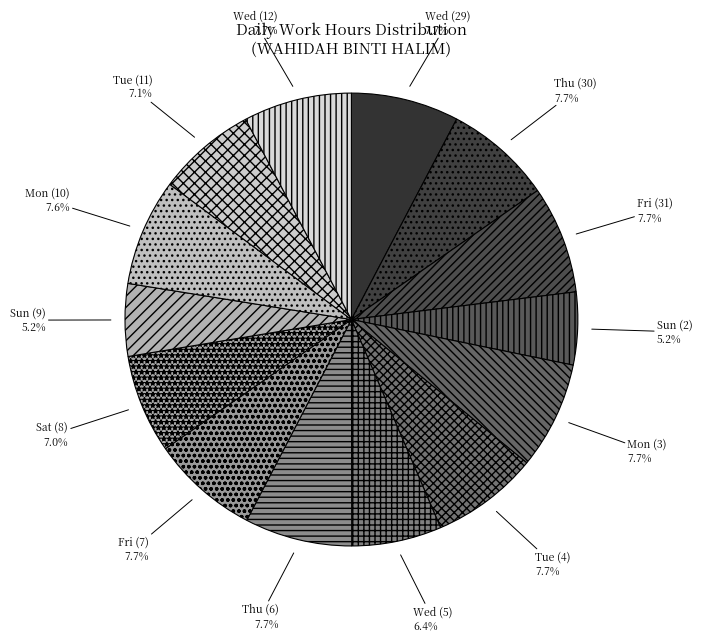

The Wed (12) slice represents 1% of the pie. True or false?

False